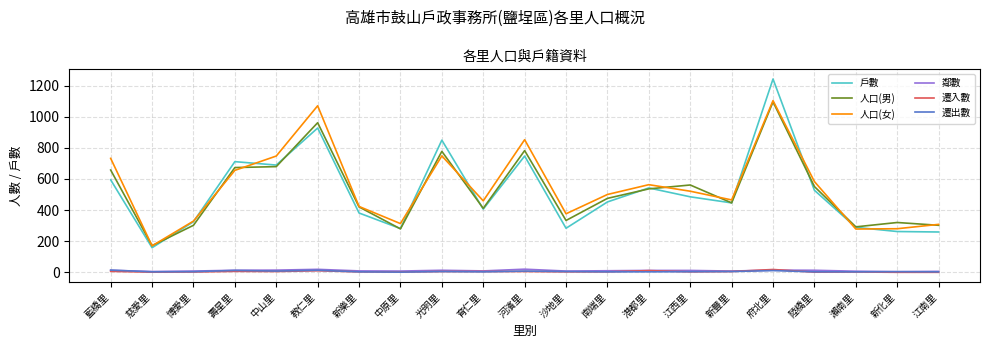

Which series has the widest spread of values?

戶數